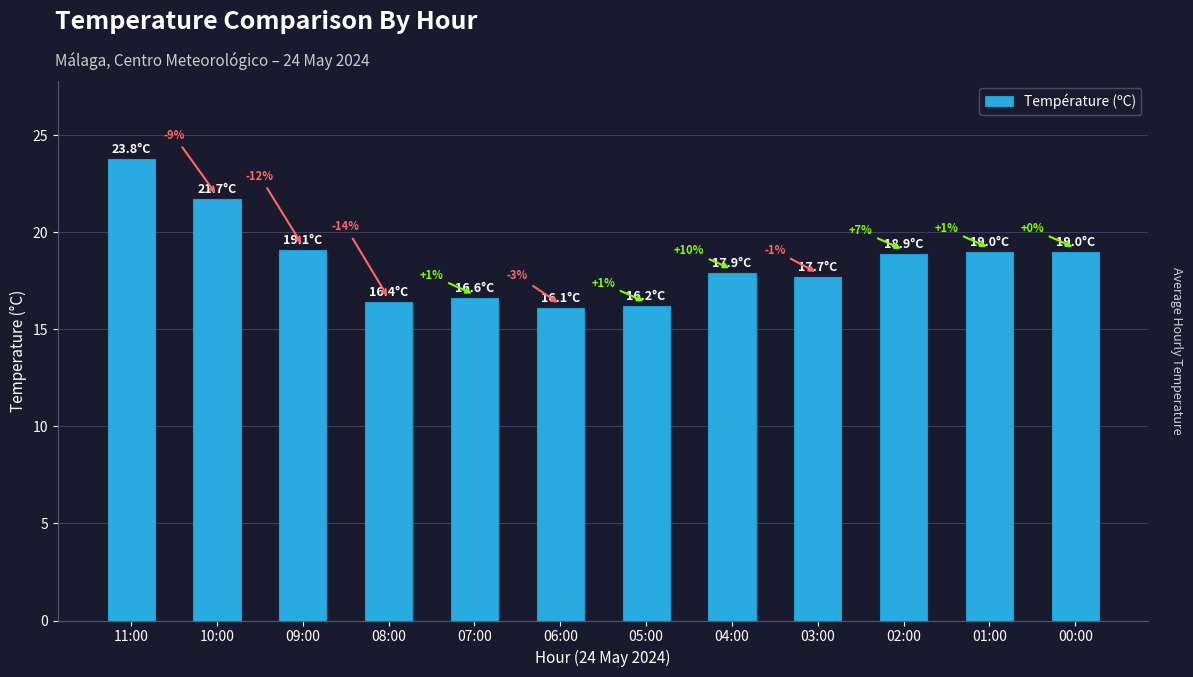

Are the bars horizontal?

No